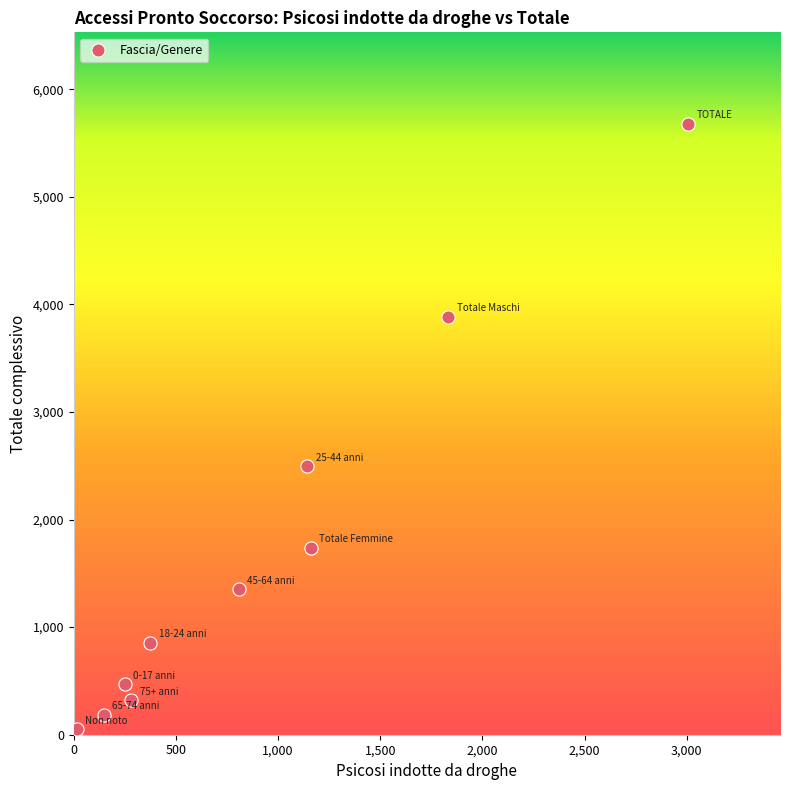

What is the range of Y values (max minus min)?

5626